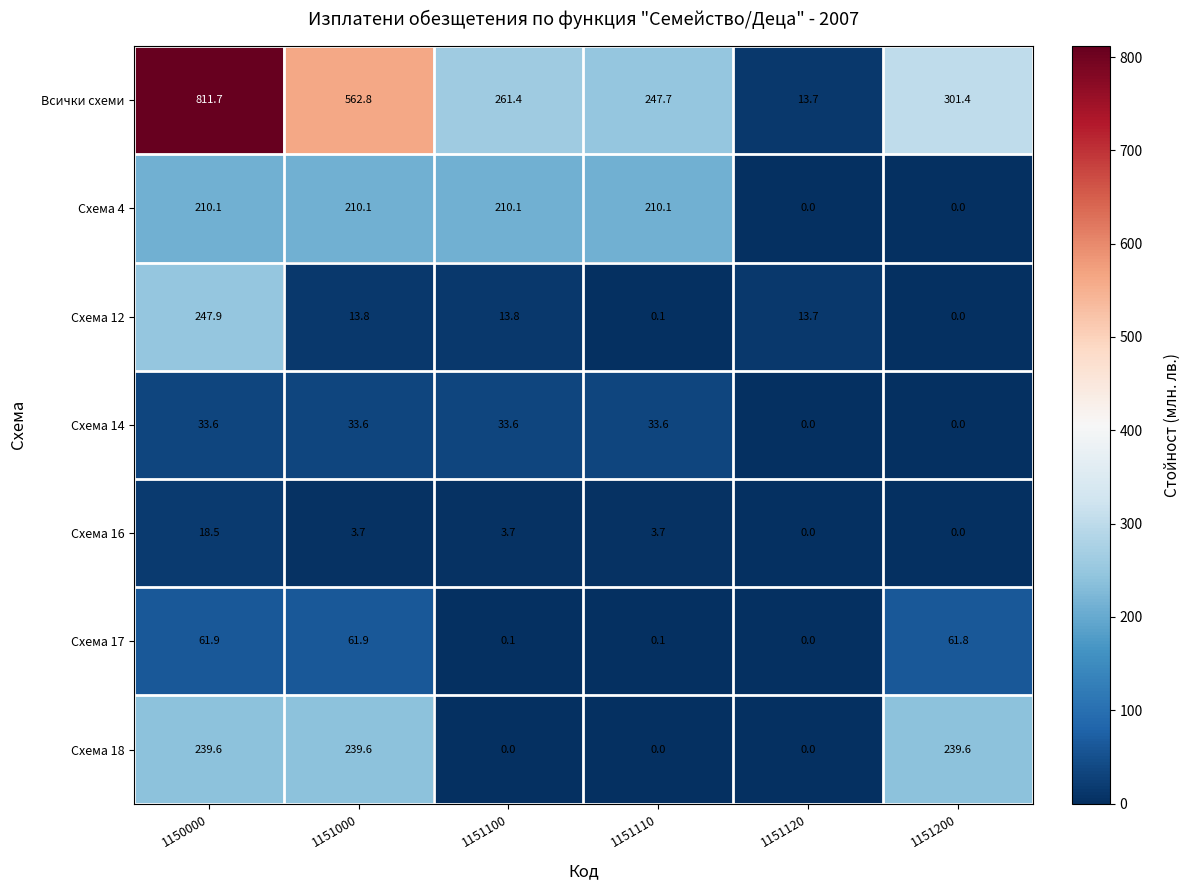

Rank the series by their maximum value, from highest to lowest.

Всички схеми, Схема 12, Схема 18, Схема 4, Схема 17, Схема 14, Схема 16